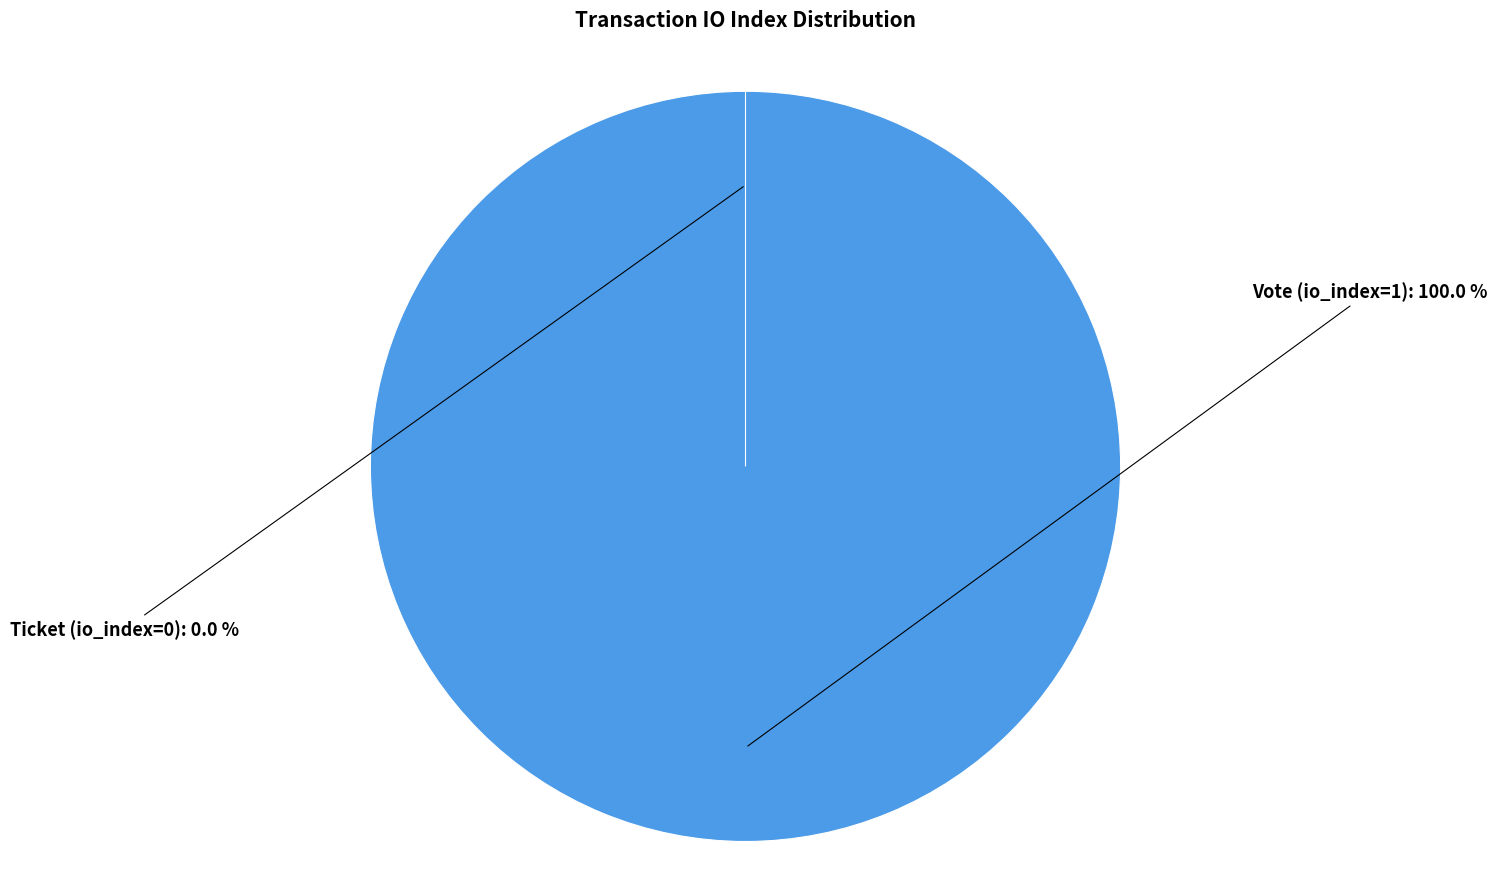

To the nearest percent, what is the combined percentage of Ticket (io_index=0) and Vote (io_index=1)?

100%